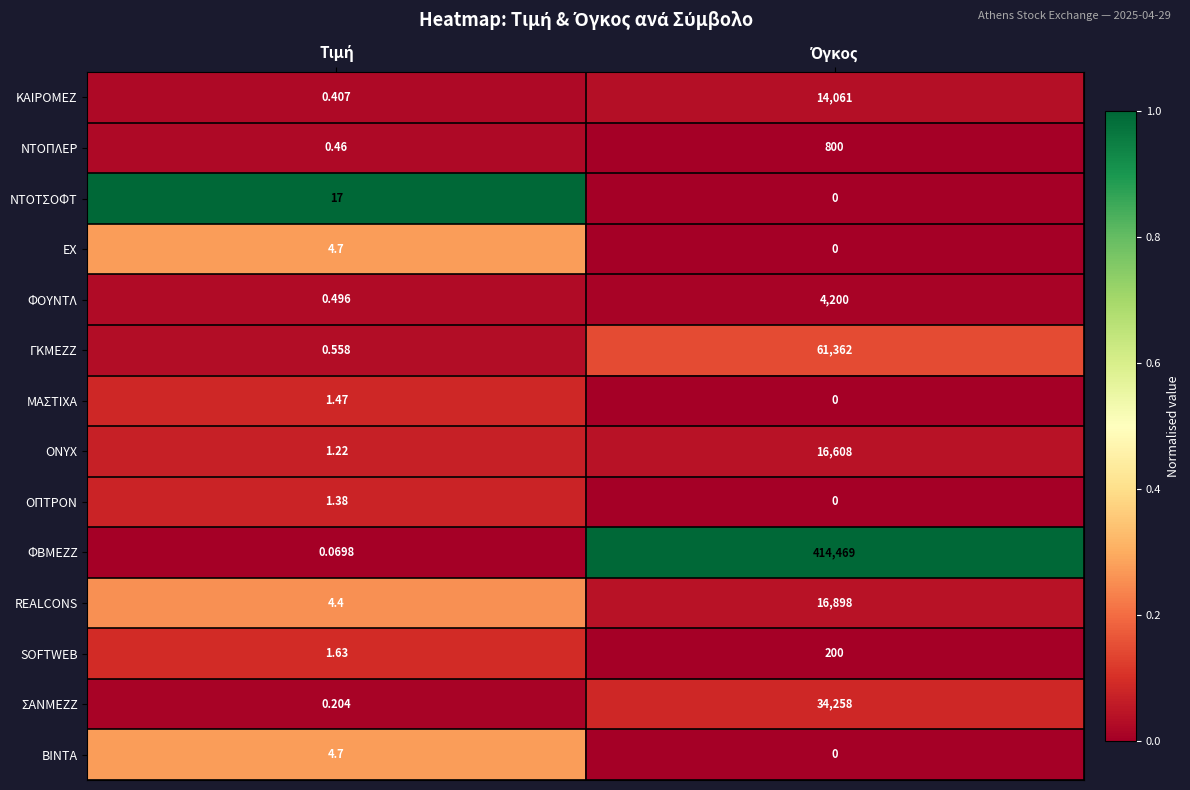

Which series has the largest range (max minus min)?

ΦΒΜΕΖΖ